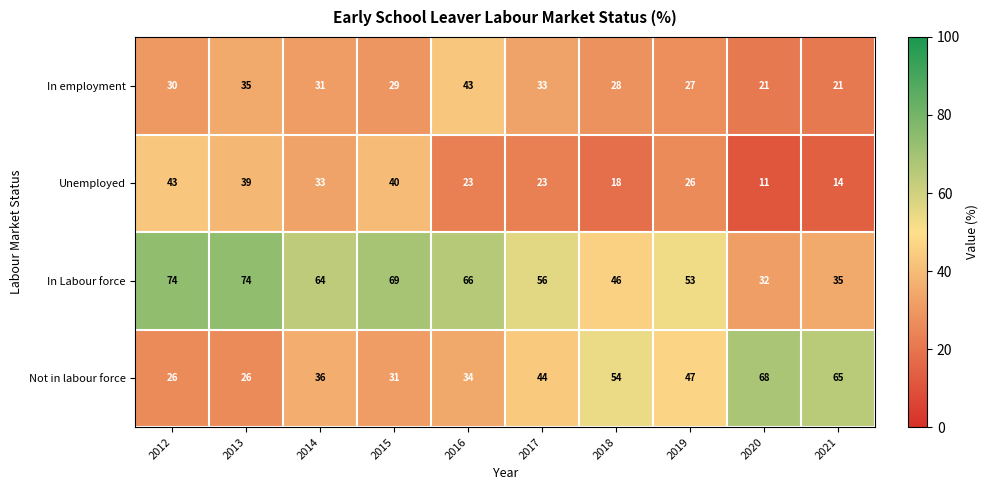

What is the difference between the Not in labour force values at 2015 and 2013?

5